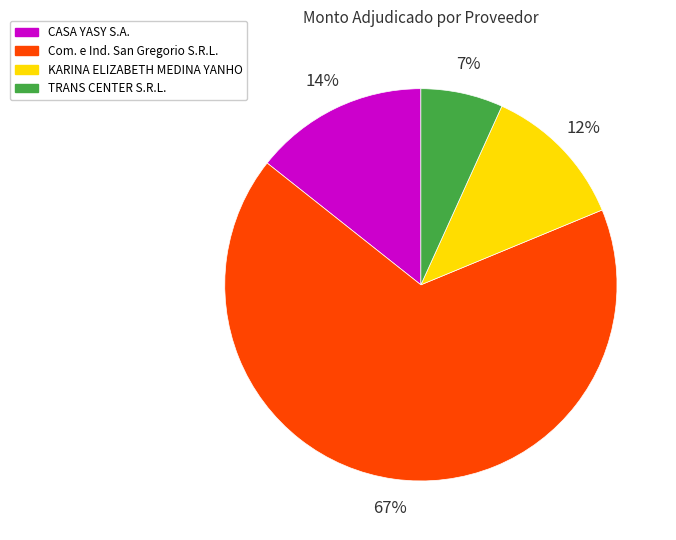

To the nearest percent, what portion does Com. e Ind. San Gregorio S.R.L. represent?

67%